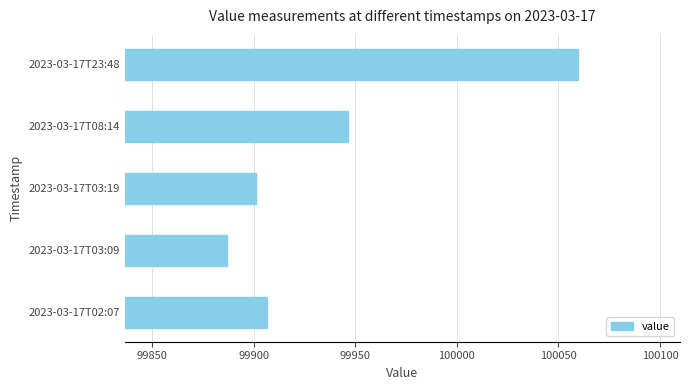

True or false: the data shows 67325.7 at 2023-03-17T03:09.

False